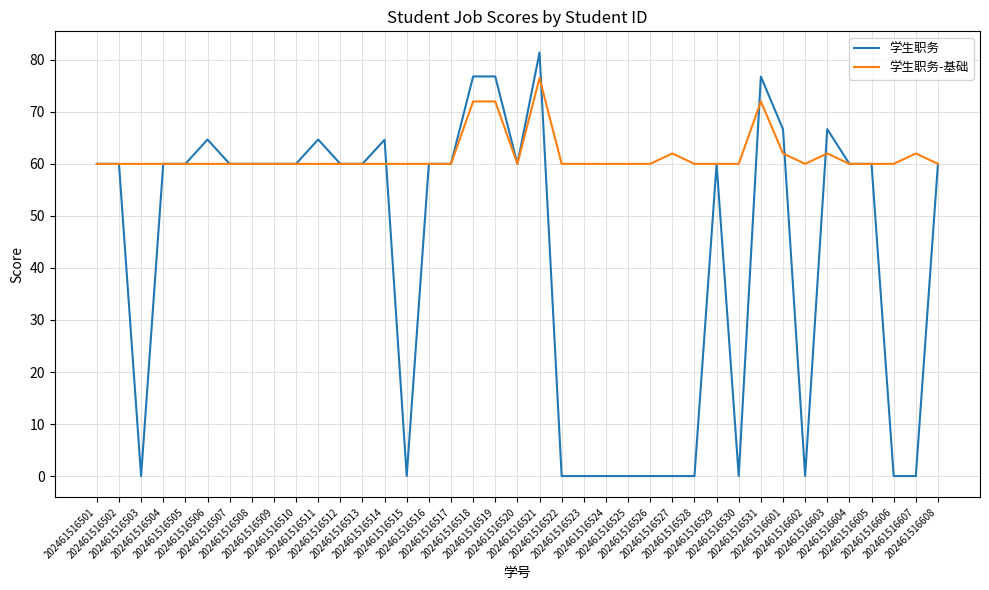

Which series has the largest total across all categories?

学生职务-基础